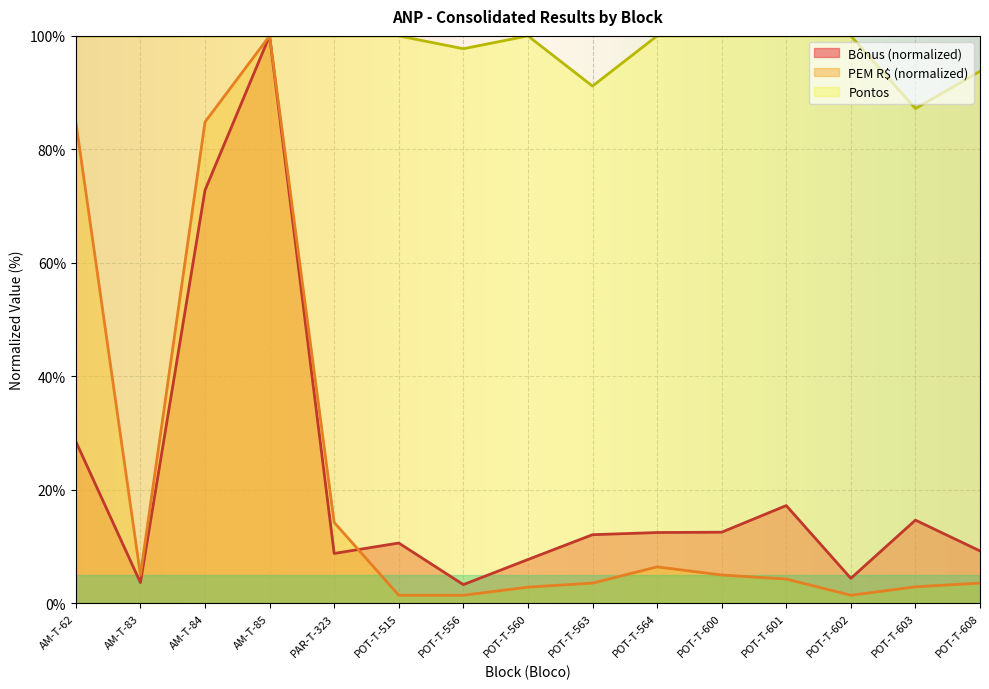

What is the maximum value for Bônus?

100.0